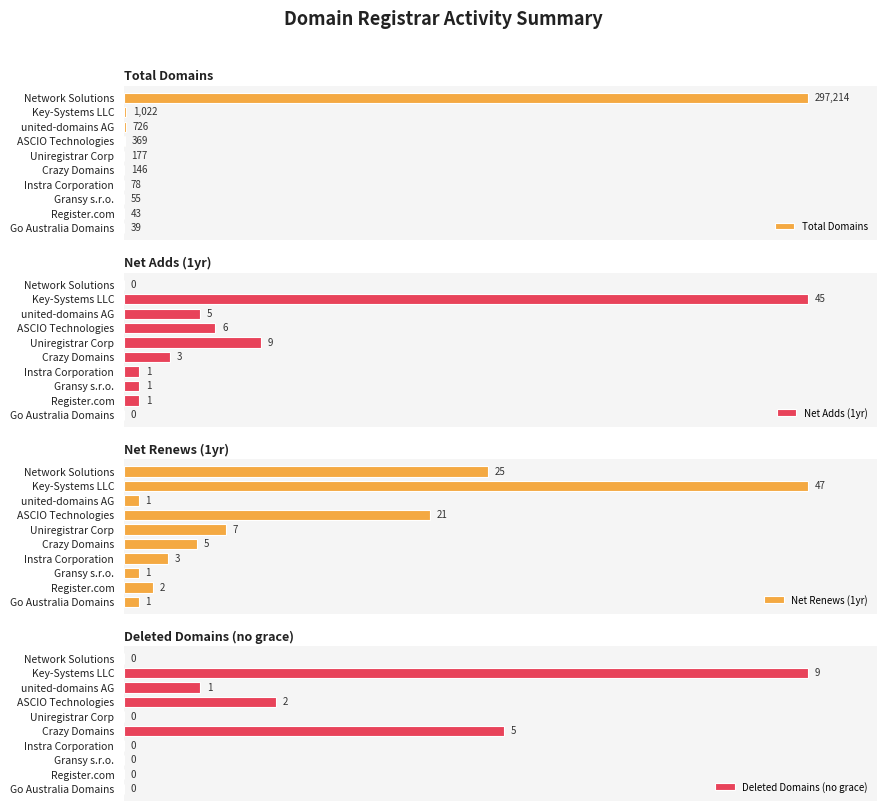

Which series has the largest range (max minus min)?

Net Adds (1yr)